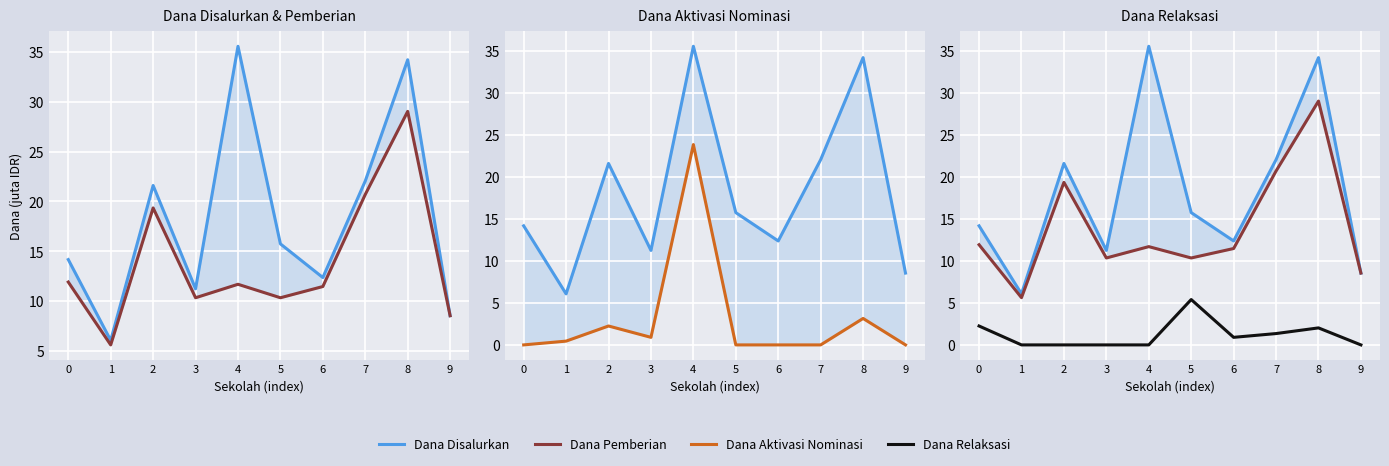

Where do Dana Relaksasi and Dana Aktivasi Nominasi first cross each other?

0 and 1